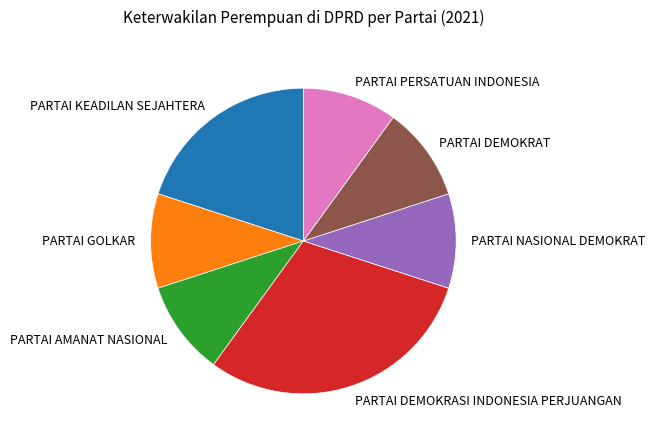

True or false: PARTAI DEMOKRASI INDONESIA PERJUANGAN accounts for 37% of the total.

False